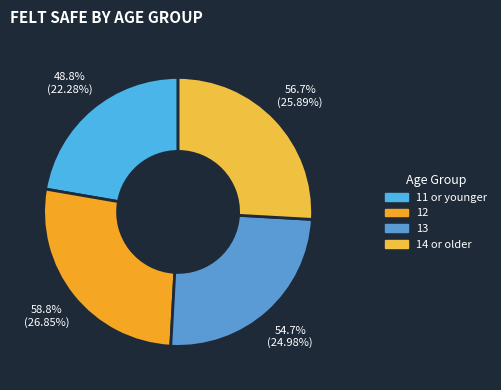

To the nearest percent, what is the average slice percentage?

25%